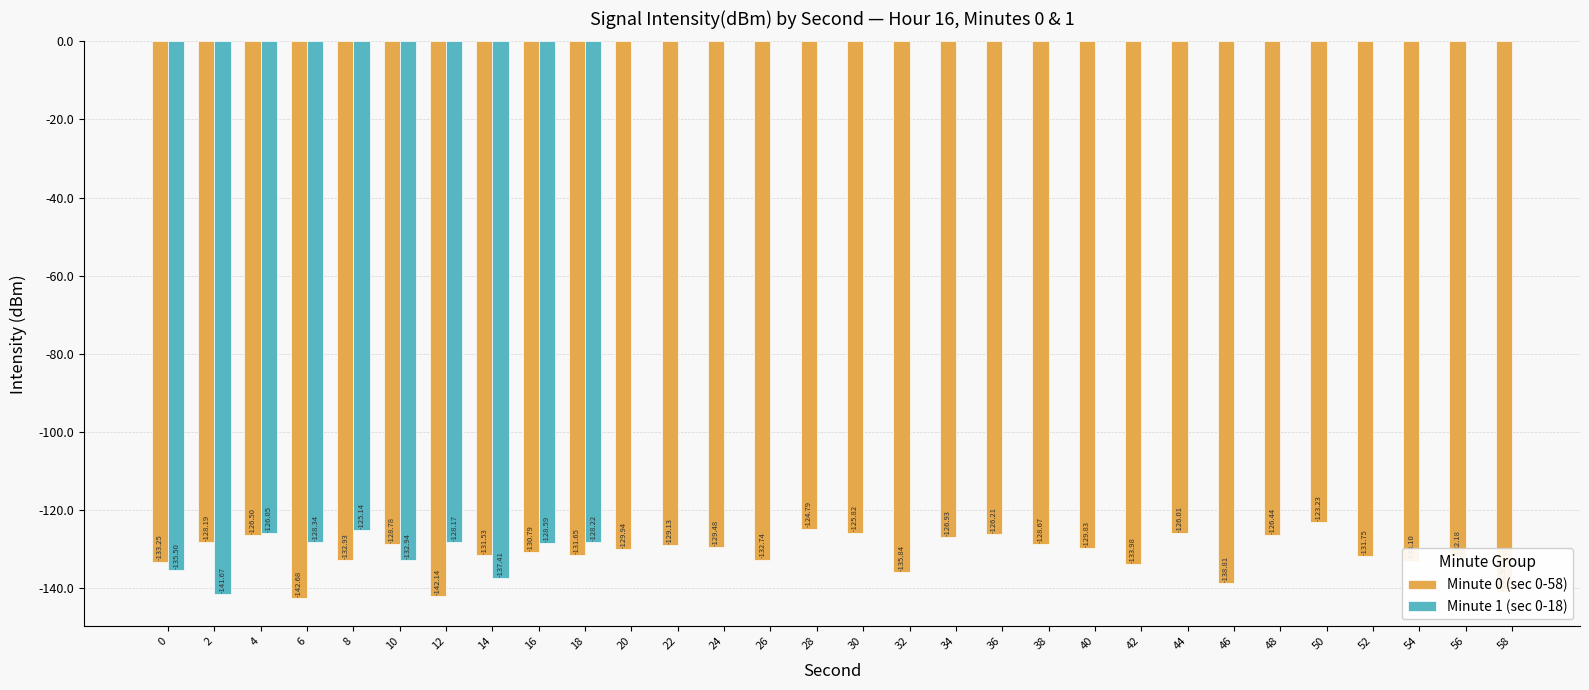

Where is Minute 1 (sec 0-18) nearest to the value -133?

10